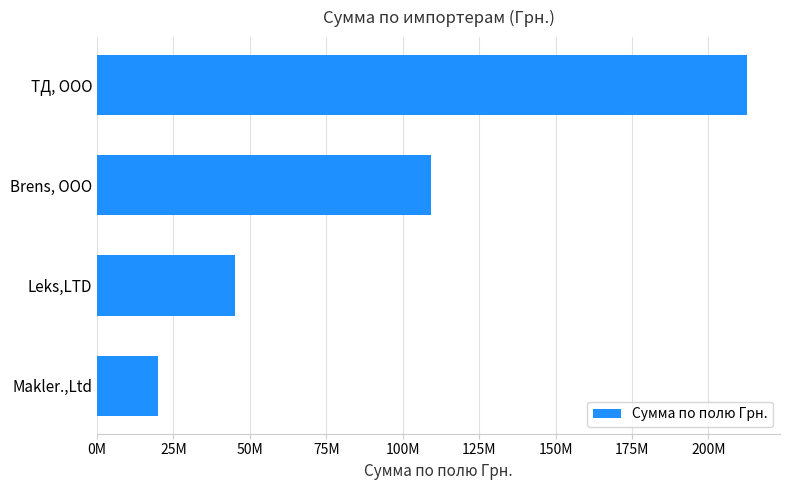

Rank the categories by value from highest to lowest.

ТД, ООО, Brens, ООО, Leks,LTD, Makler.,Ltd